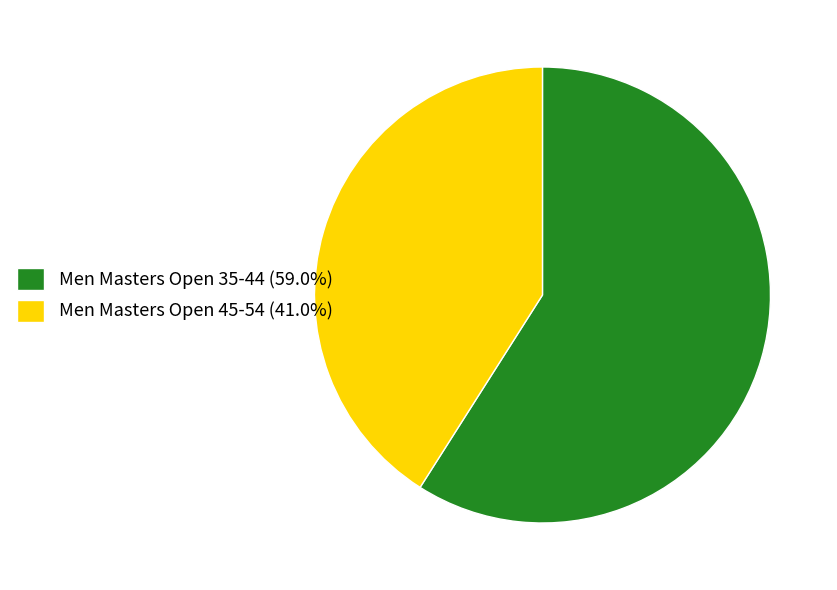

Count the number of slices in the pie.

2